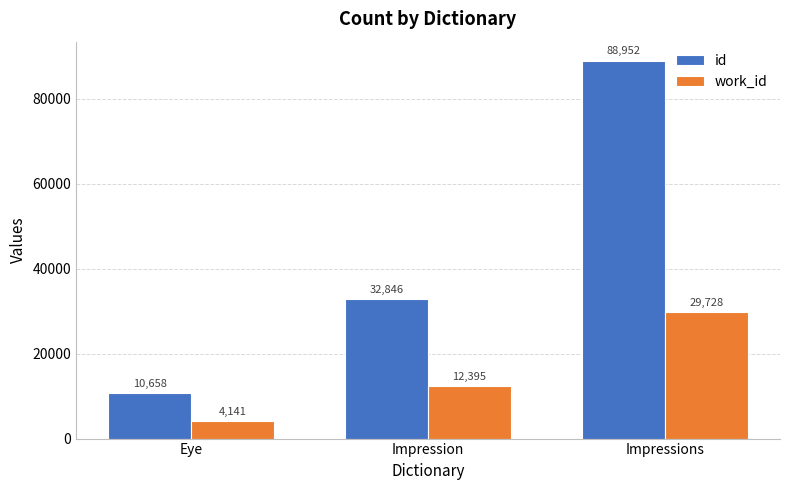

Which label corresponds to the smallest value in the chart?

Eye